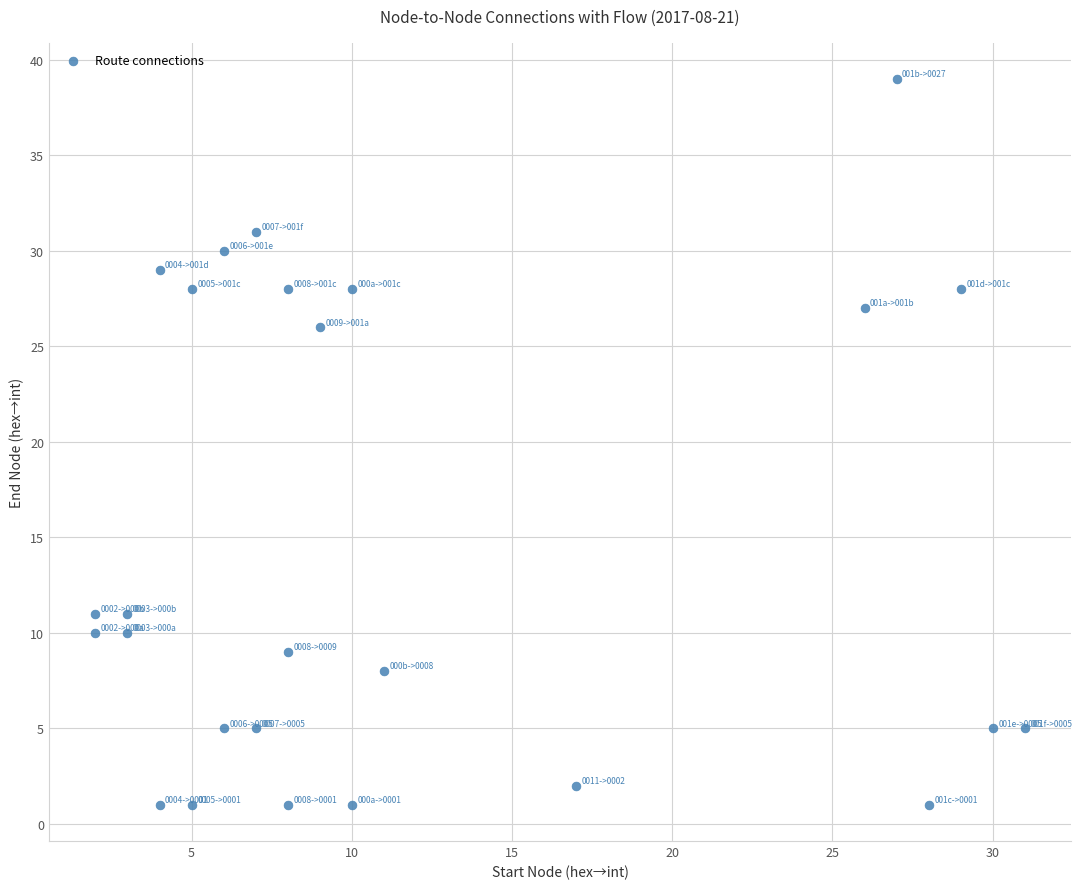

What Y value in the scatter plot is closest to 20?

26